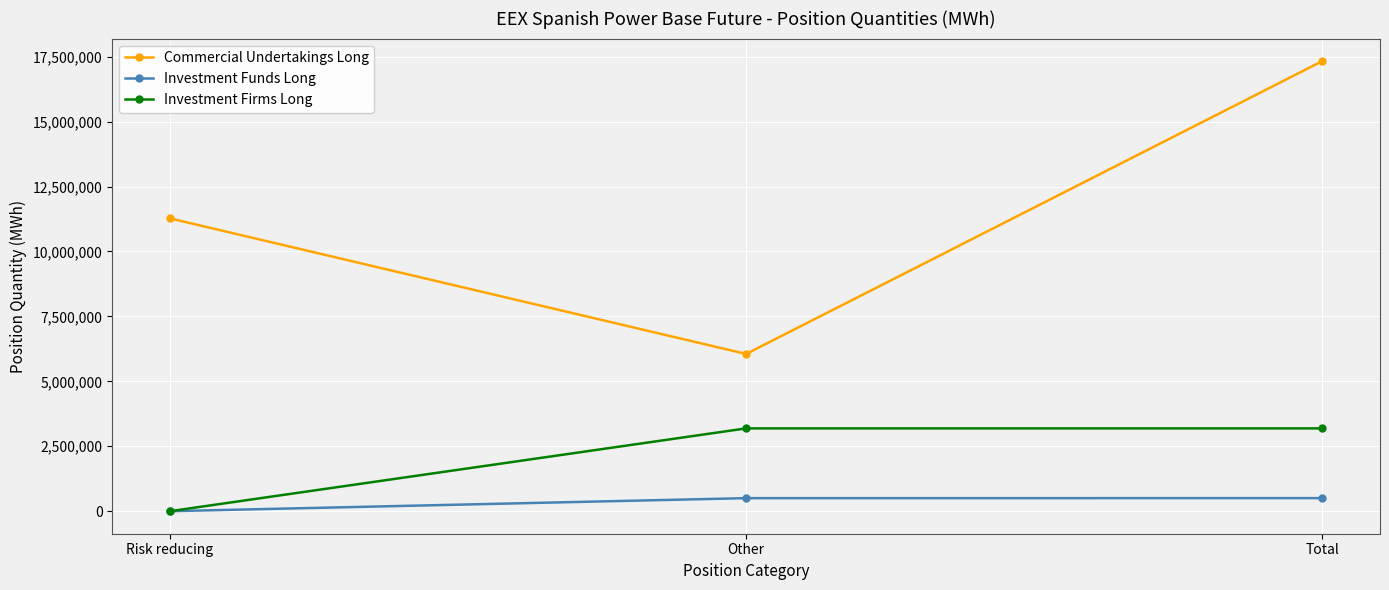

Which category has the highest value across all series?

Total